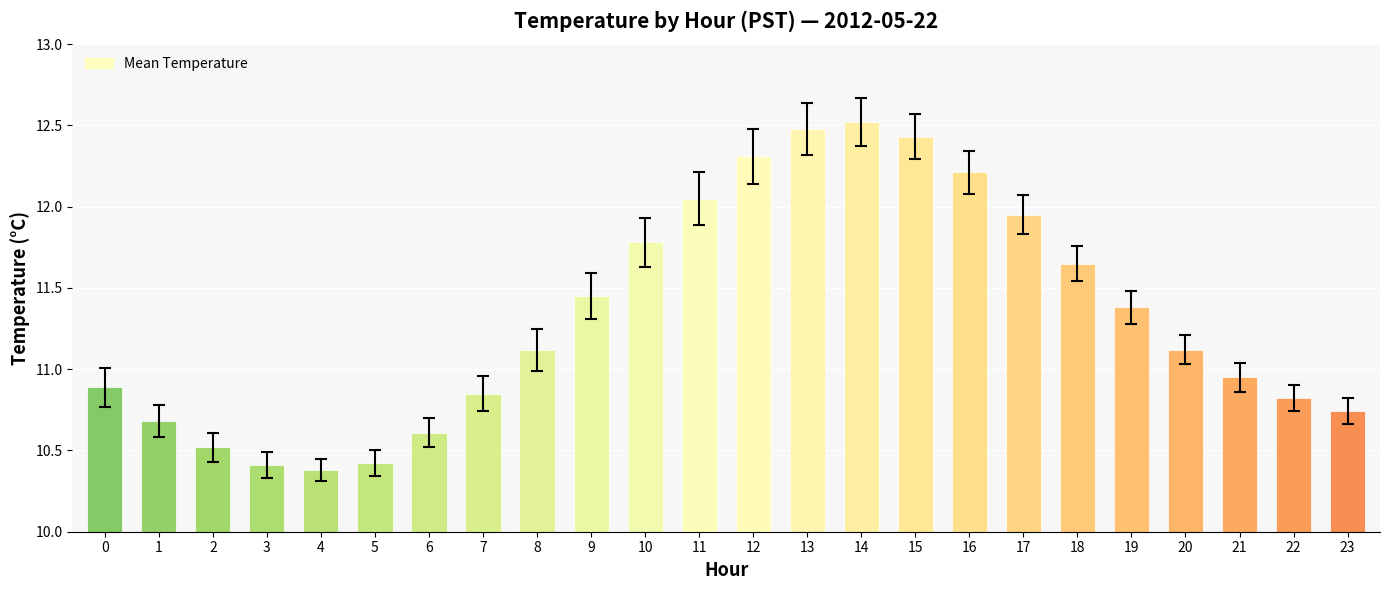

What is the difference between the maximum and minimum values?

2.1